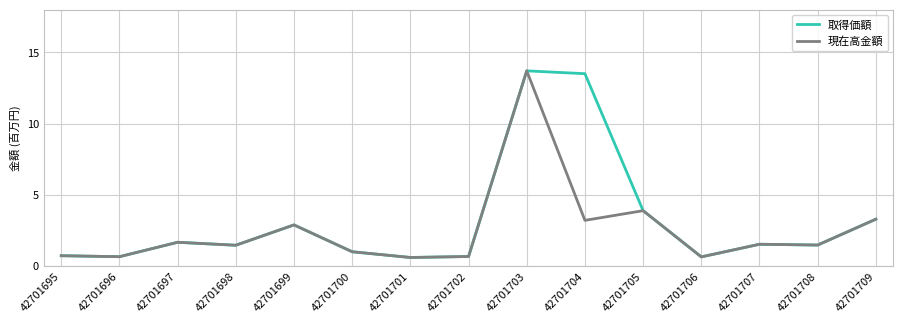

What is the smallest value displayed?

0.6